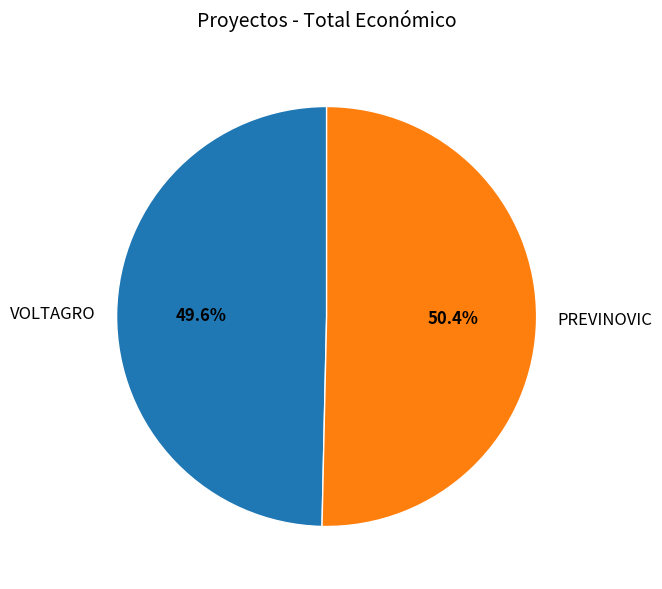

What is the smallest slice in the pie chart?

VOLTAGRO